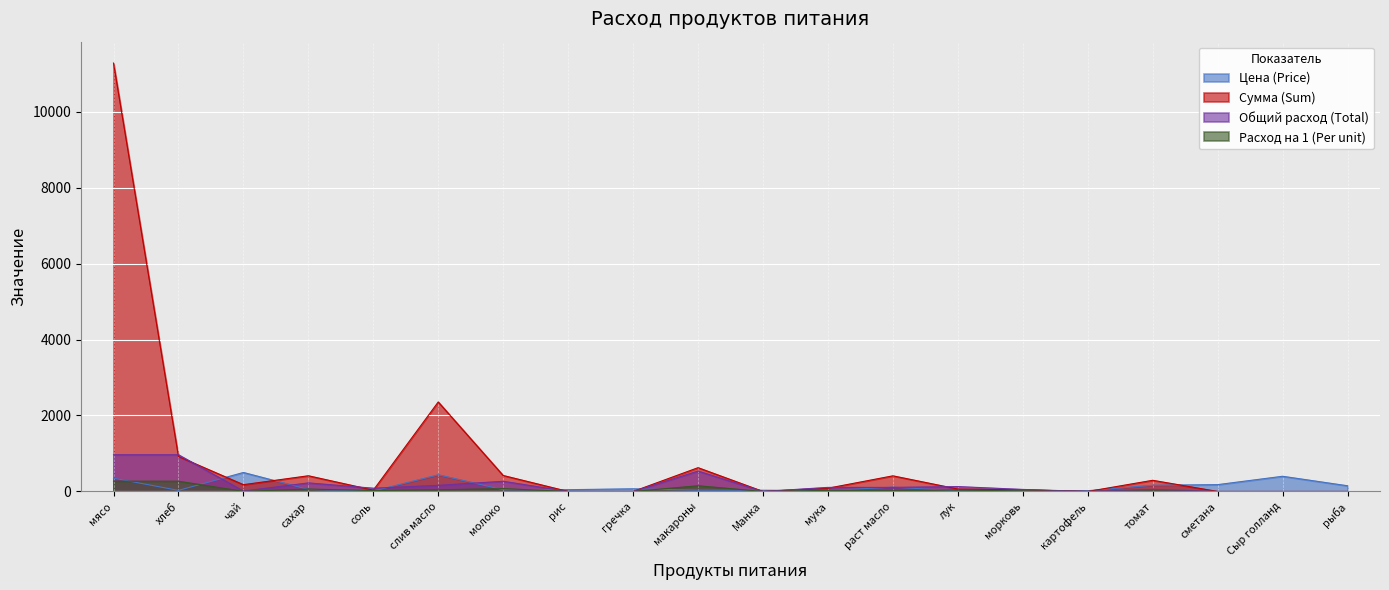

Where do Цена (Price) and Общий расход (Total) first cross each other?

хлеб and чай